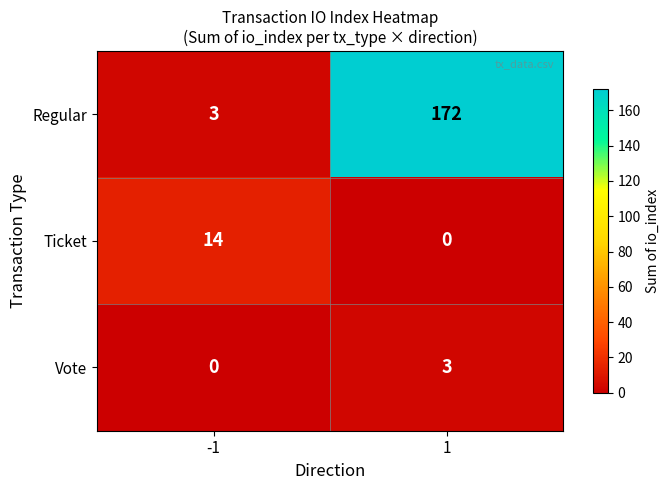

The value of Regular at -1 is 5. True or false?

False